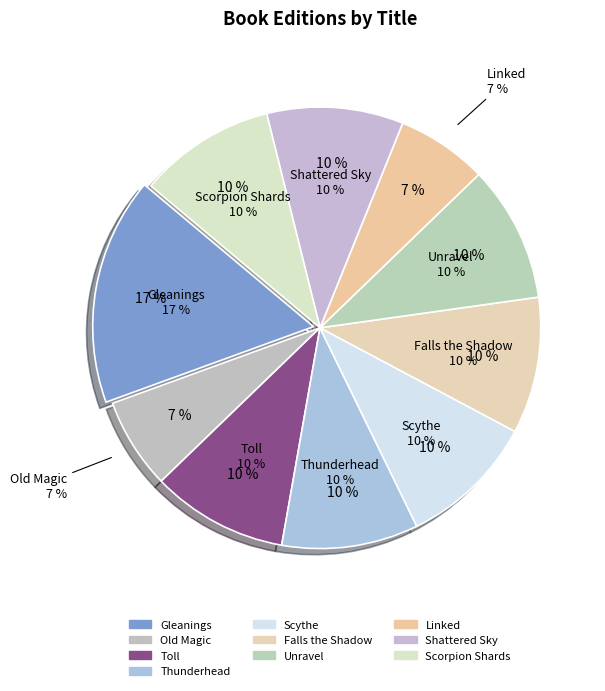

How many segments does this pie chart have?

10